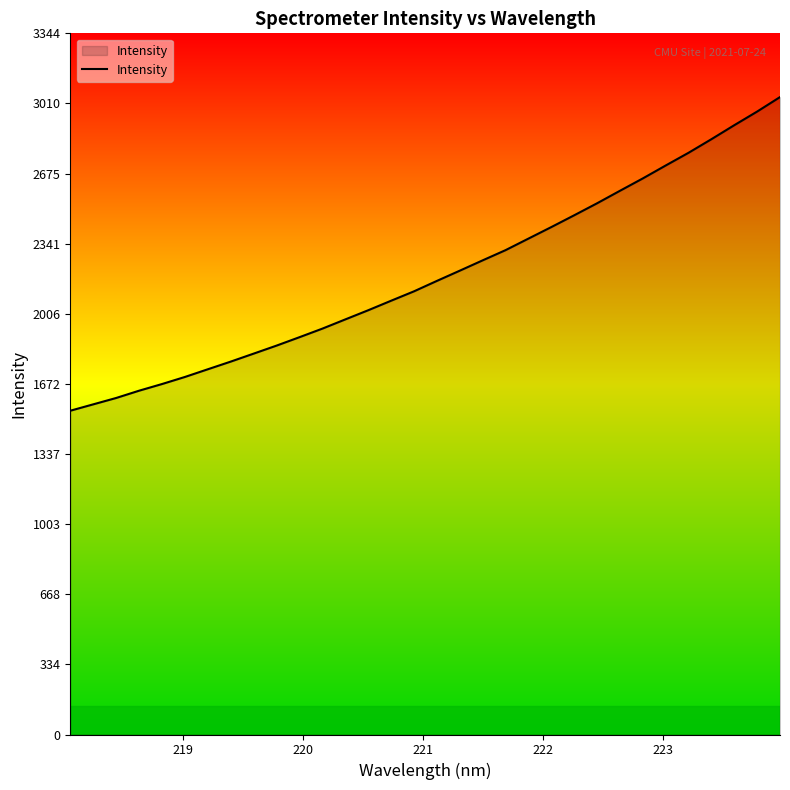

What is the smallest value displayed?

1544.5